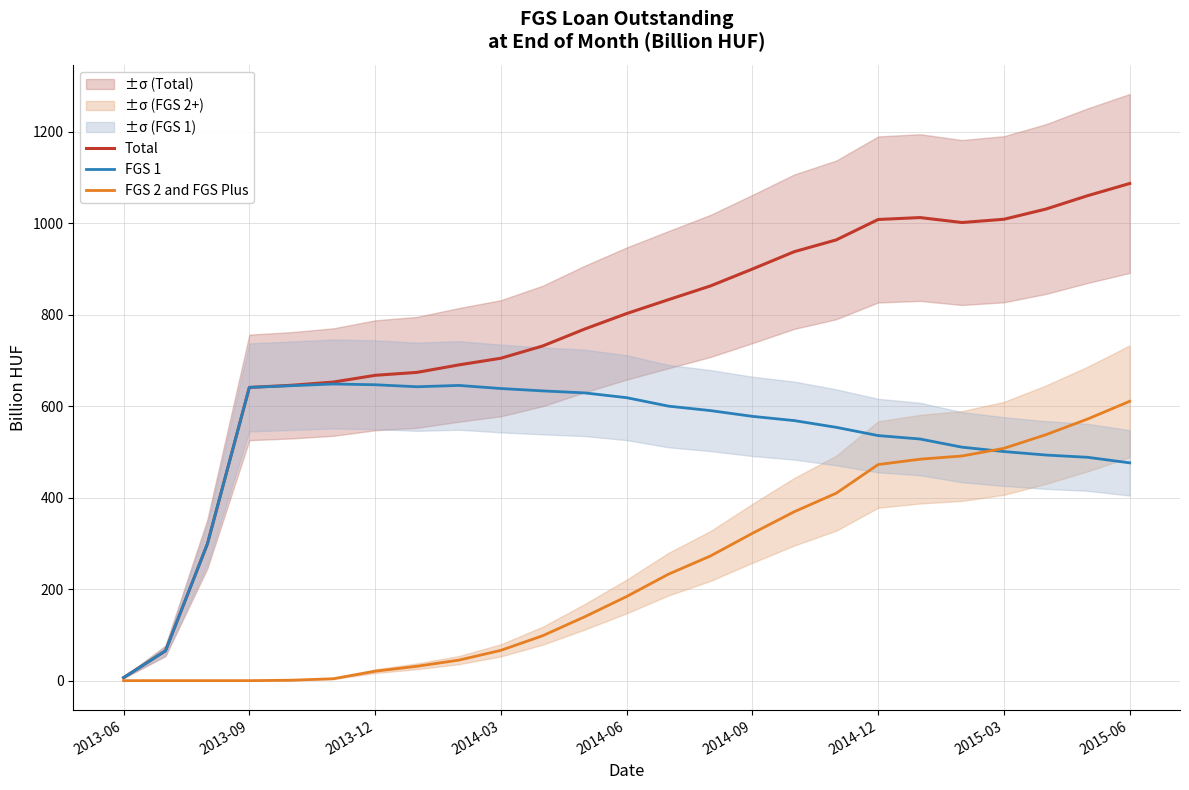

What is the maximum value for FGS 1?

648.4